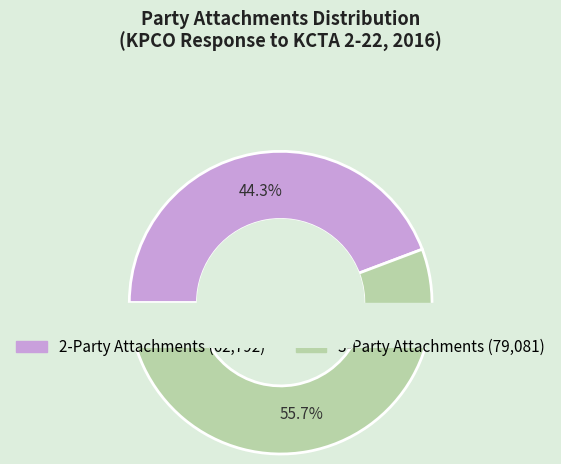

To the nearest percent, what is the difference between the largest and smallest slice percentages?

11%